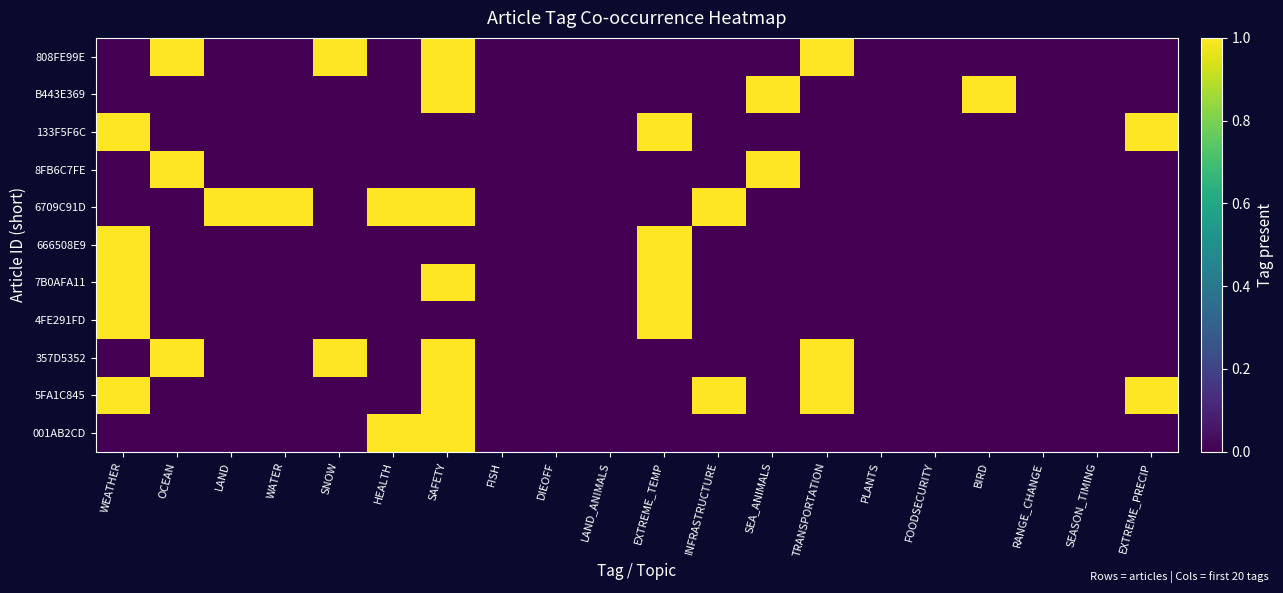

Between SNOW and EXTREME_TEMP, which series saw the biggest shift?

808FE99E